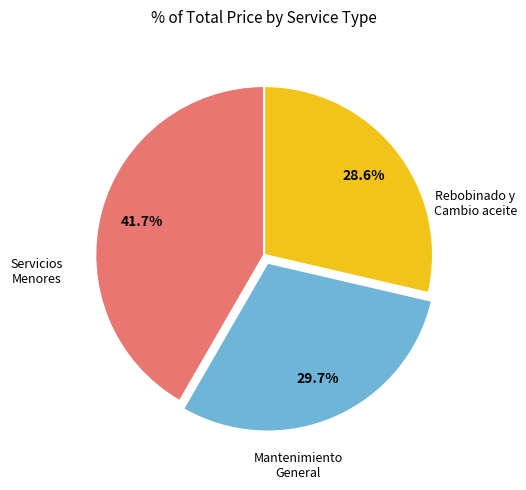

Is there a majority slice in this chart?

No